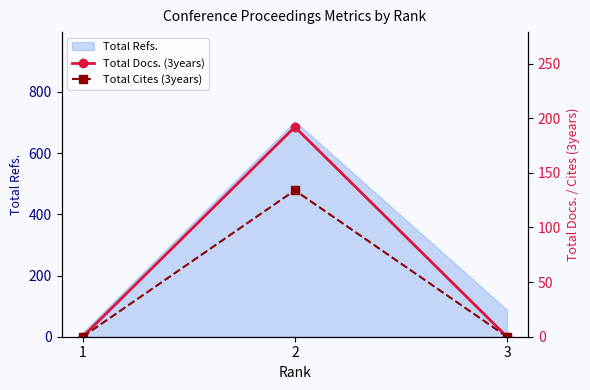

Is it true that Total Cites (3years) equals 66 at 1?

False